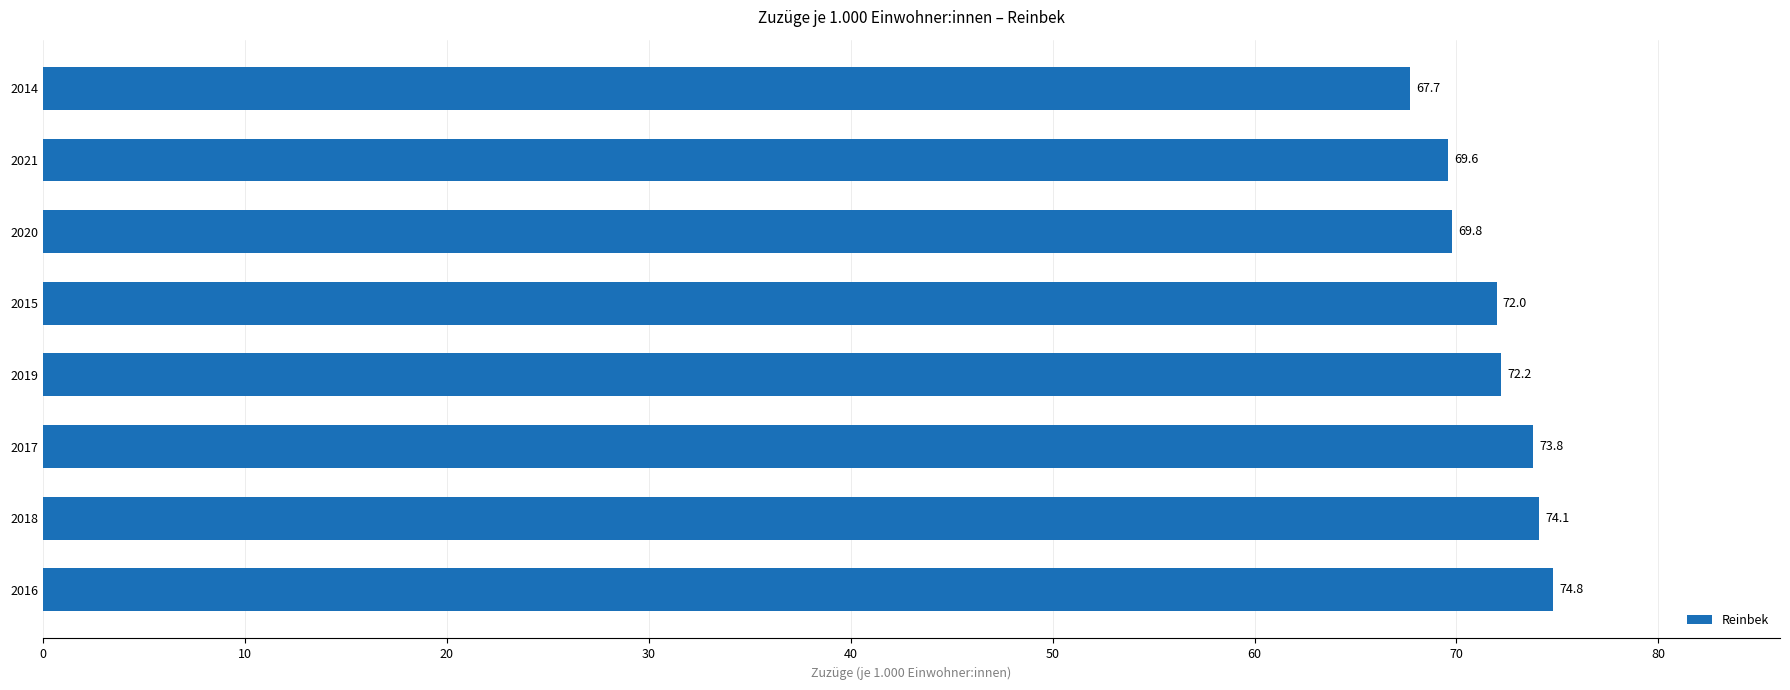

Count the number of data series in this chart.

1